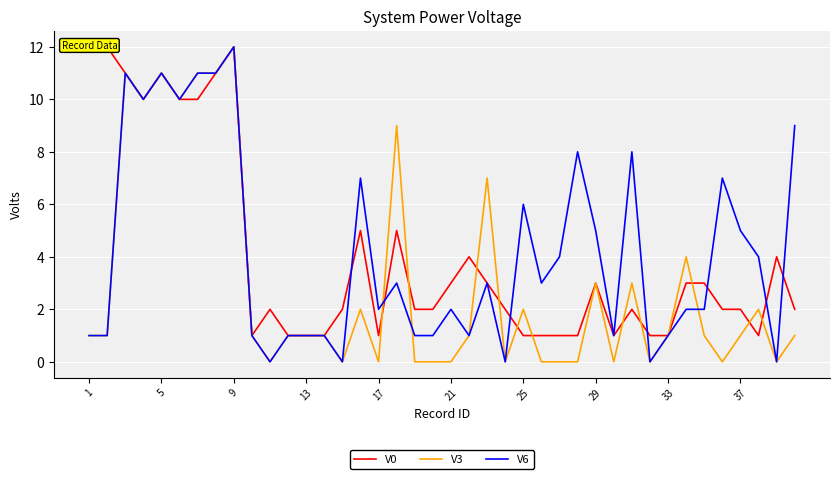

What is the average value of the V0 series?

4